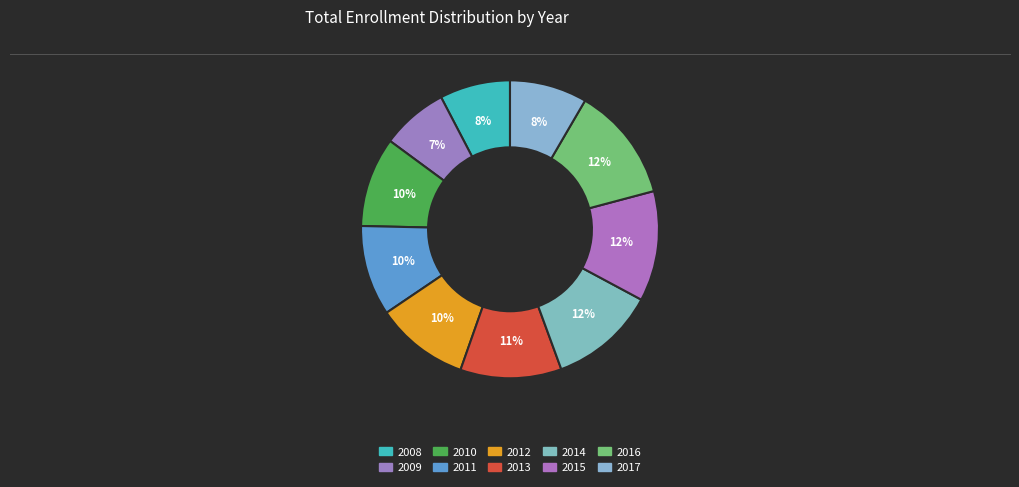

How many segments does this pie chart have?

10